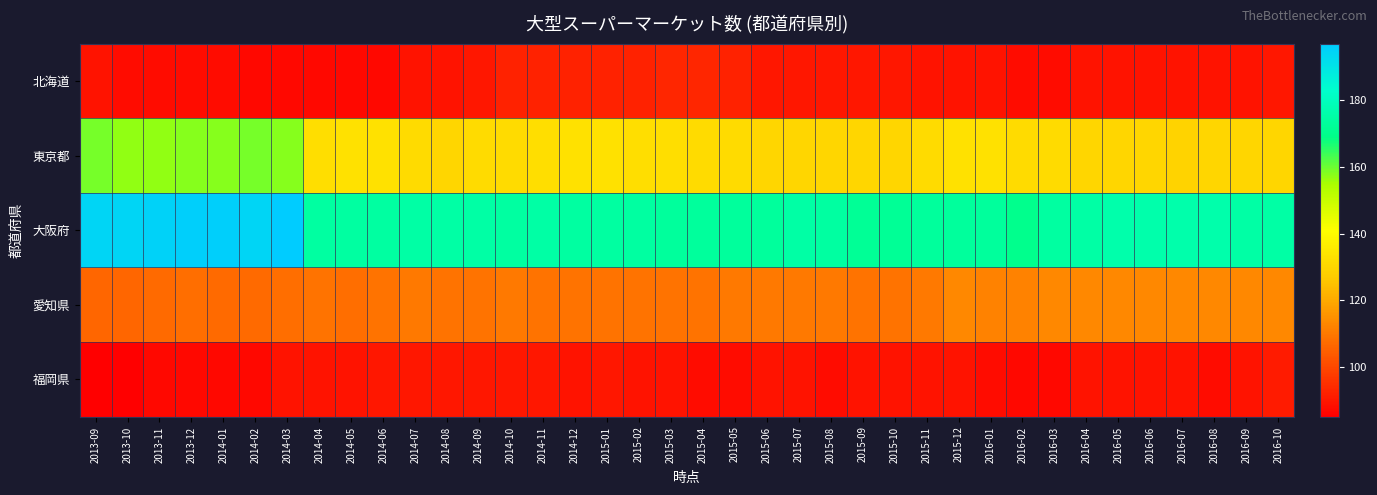

What is the minimum value shown in the chart?

85